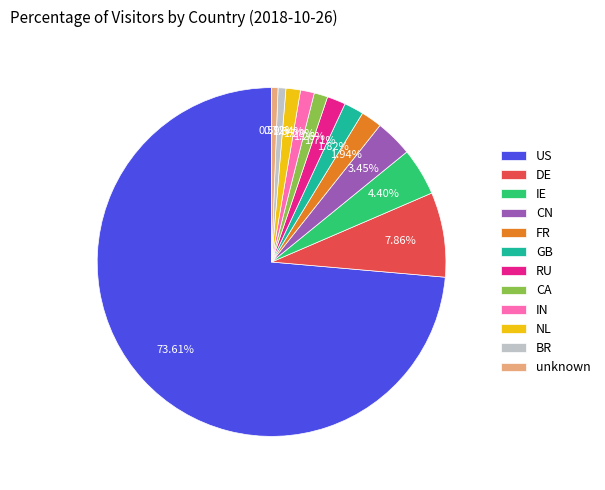

Between unknown and IN, which is larger?

IN